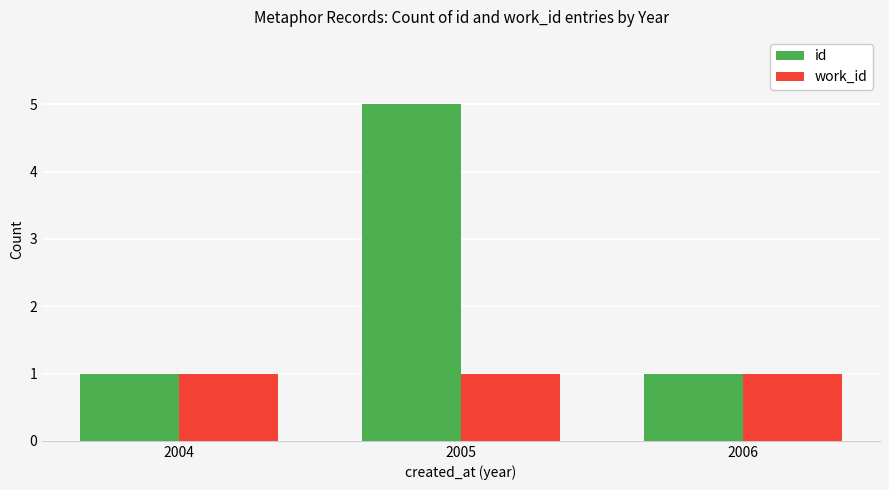

How many groups of bars are there?

3